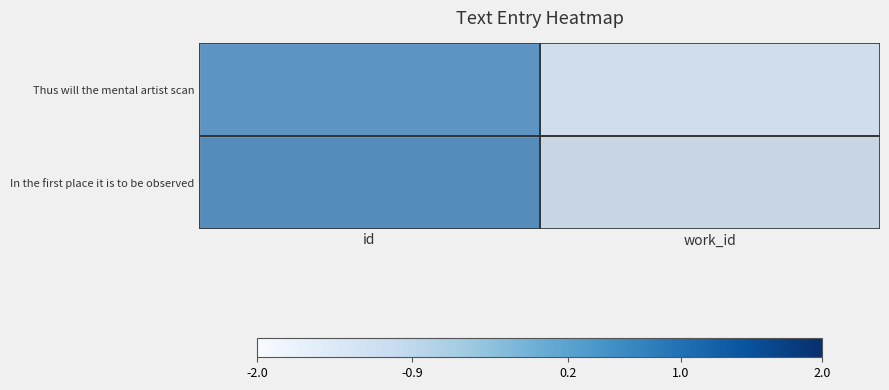

What is the maximum value shown in the chart?

1.0